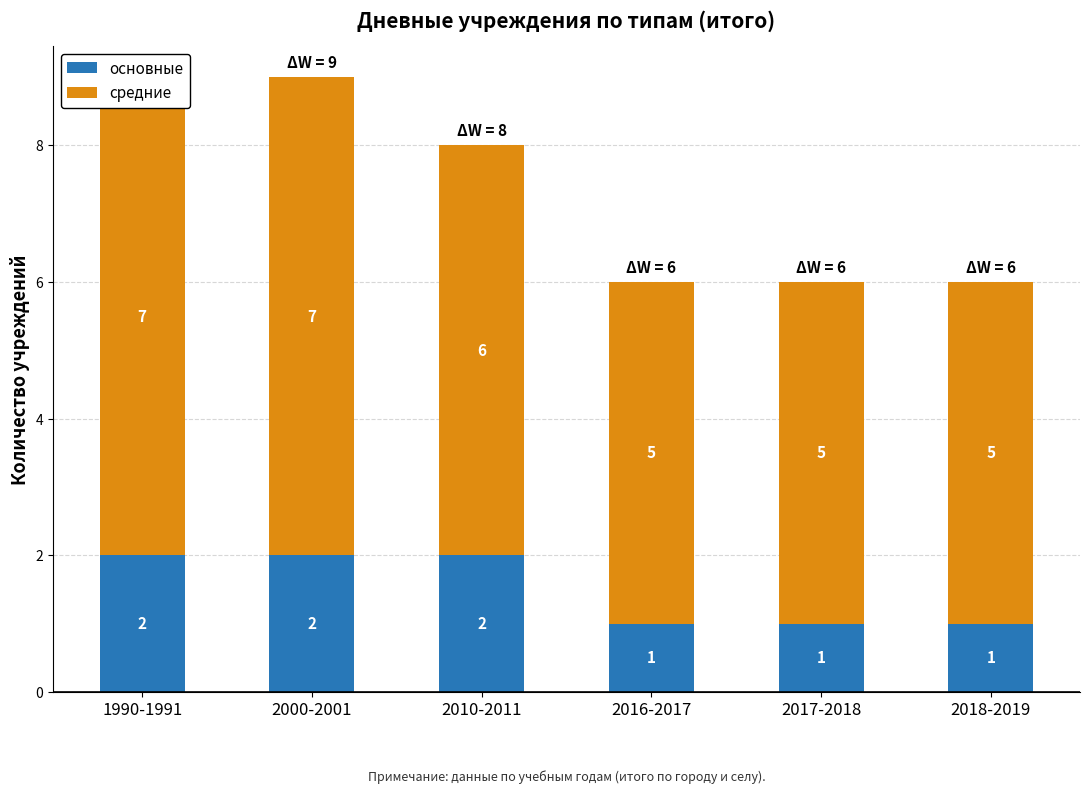

Which series changed the most between 2016-2017 and 2018-2019?

основные